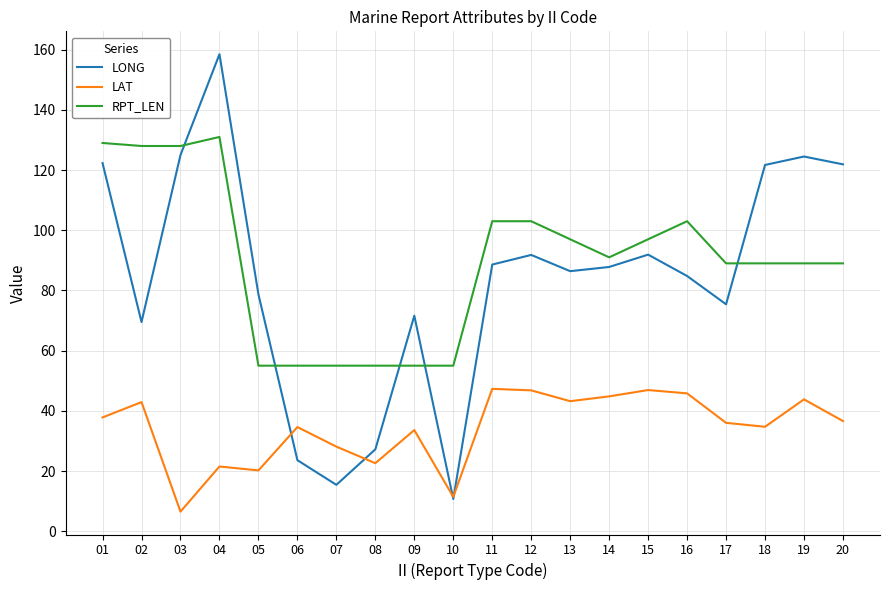

What is the smallest value displayed?

6.5